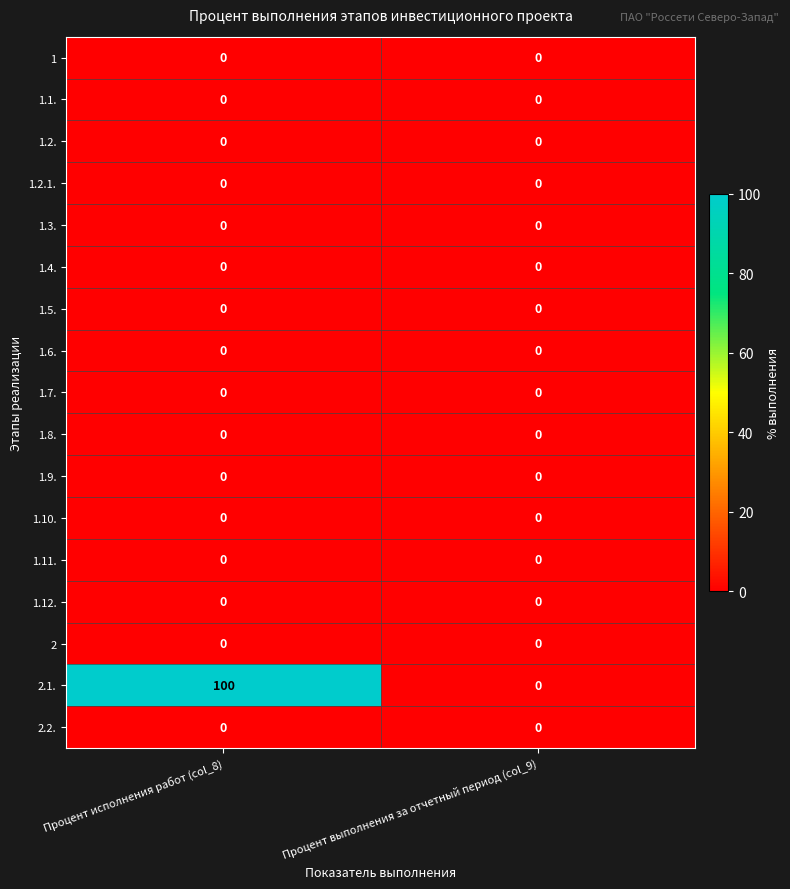

Is it true that 2.1. equals 149 at Процент исполнения работ (col_8)?

False